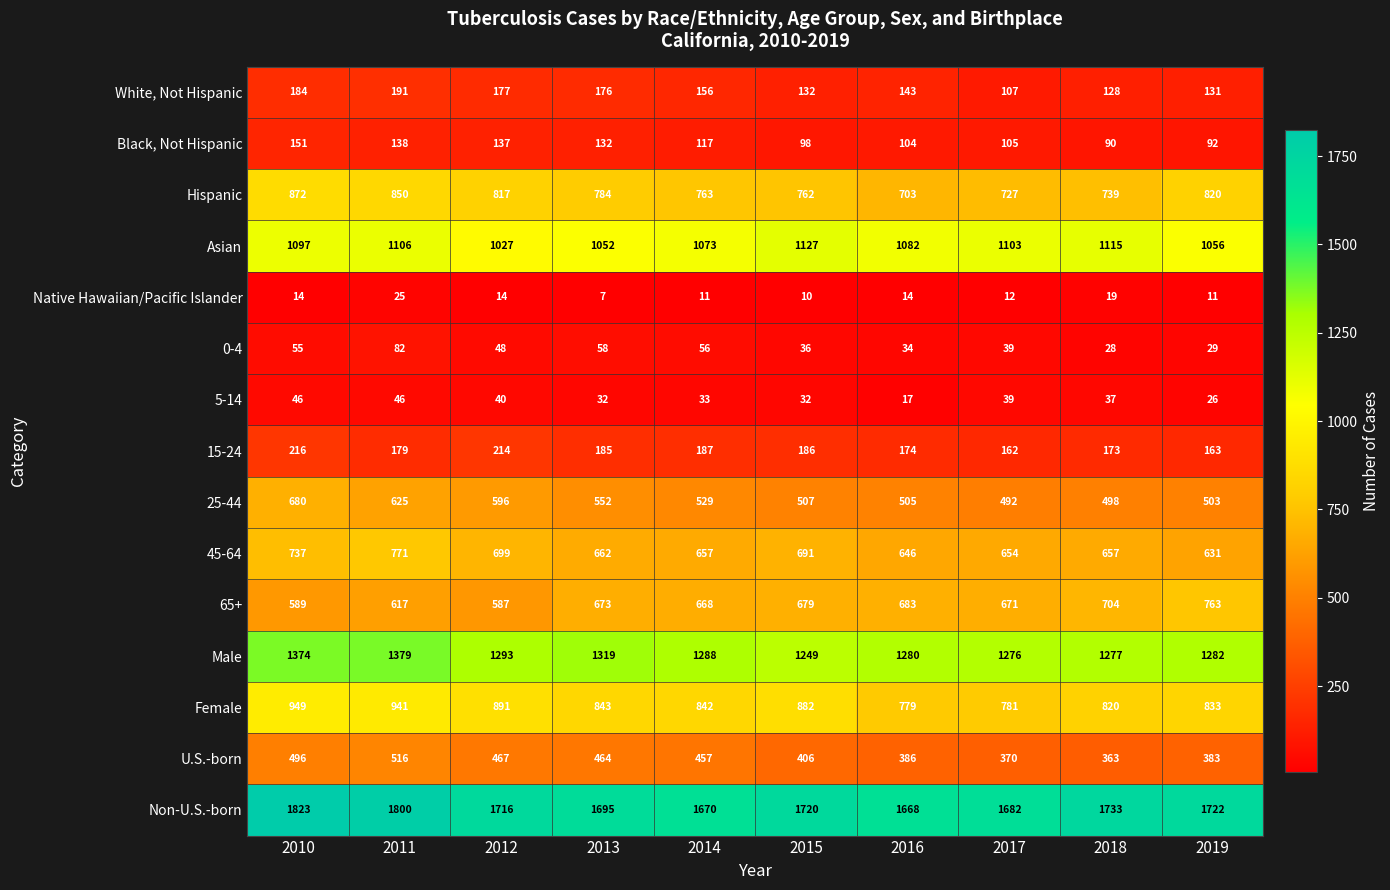

Between 2011 and 2019, which series saw the biggest shift?

65+